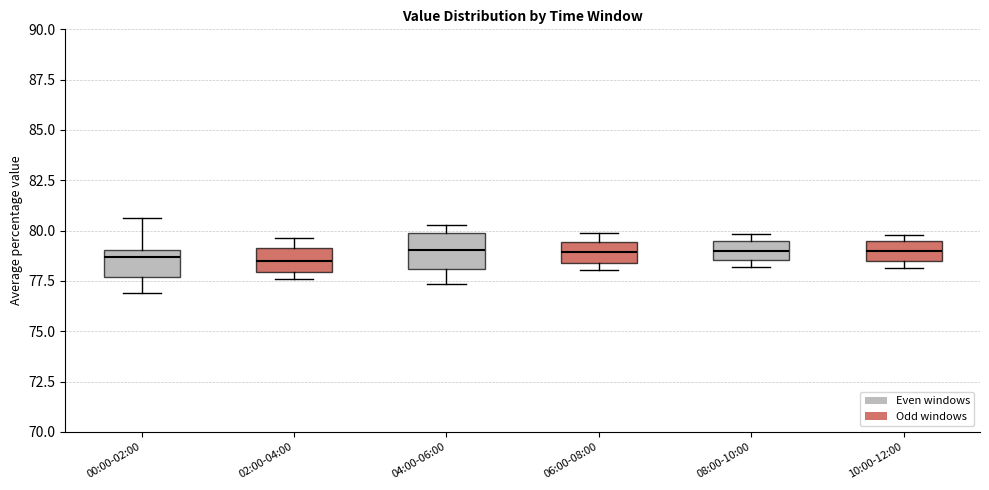

Reading left to right, transcribe this box plot: for each box, give where its median line is, the range the box spans, and where its two whiskers end, as read against the y-axis. The values are not printed on the chart, so give them approximately, as read against the axis.

00:00-02:00: median 78.5, box 77.5 to 79.0, whiskers 77.0 to 80.5
02:00-04:00: median 78.5, box 78.0 to 79.0, whiskers 77.5 to 79.5
04:00-06:00: median 79.0, box 78.0 to 80.0, whiskers 77.5 to 80.5
06:00-08:00: median 79.0, box 78.5 to 79.5, whiskers 78.0 to 80.0
08:00-10:00: median 79.0, box 78.5 to 79.5, whiskers 78.0 to 80.0
10:00-12:00: median 79.0, box 78.5 to 79.5, whiskers 78.0 to 80.0